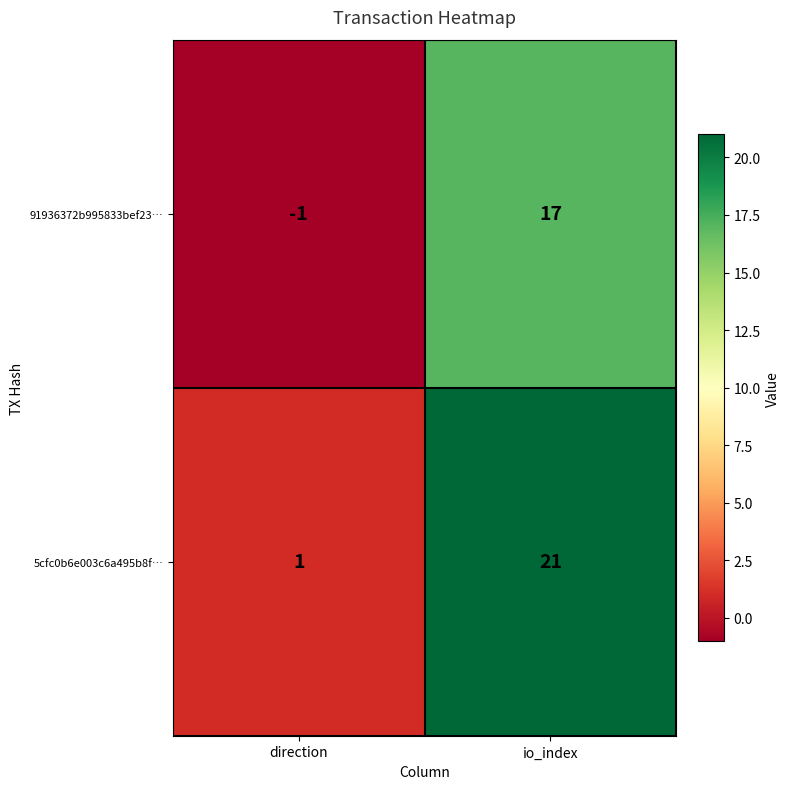

Reading left to right, extract all data points from this chart.

91936372b995833bef23…: -1	17
5cfc0b6e003c6a495b8f…: 1	21